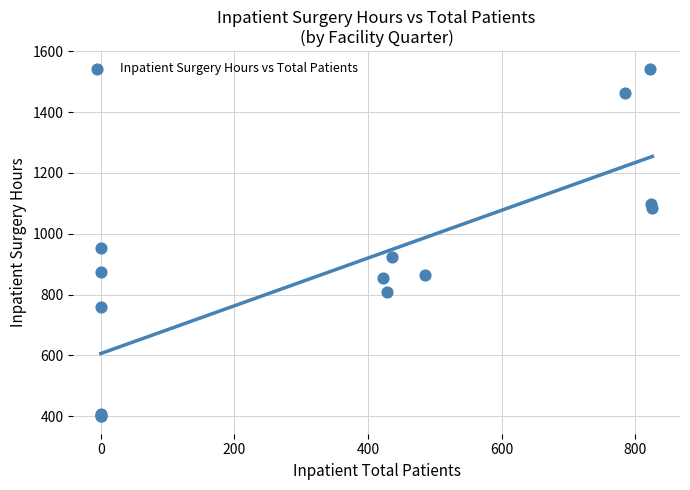

What Y value in the scatter plot is closest to 971?

952